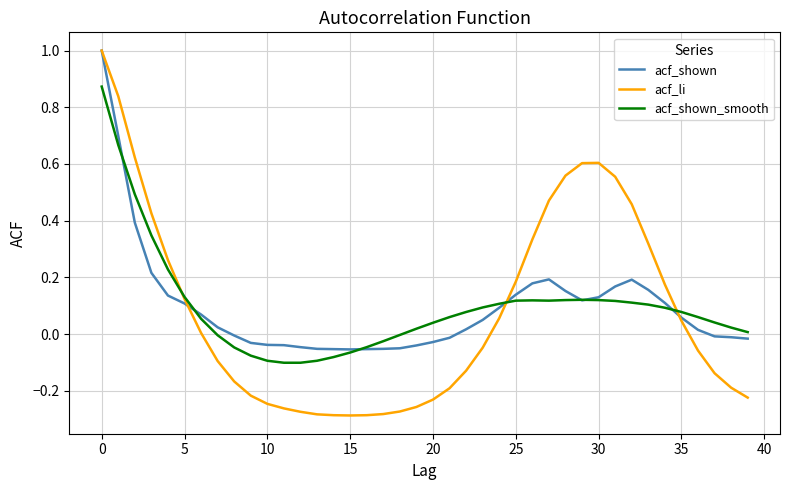

Which series has the largest range (max minus min)?

acf_li